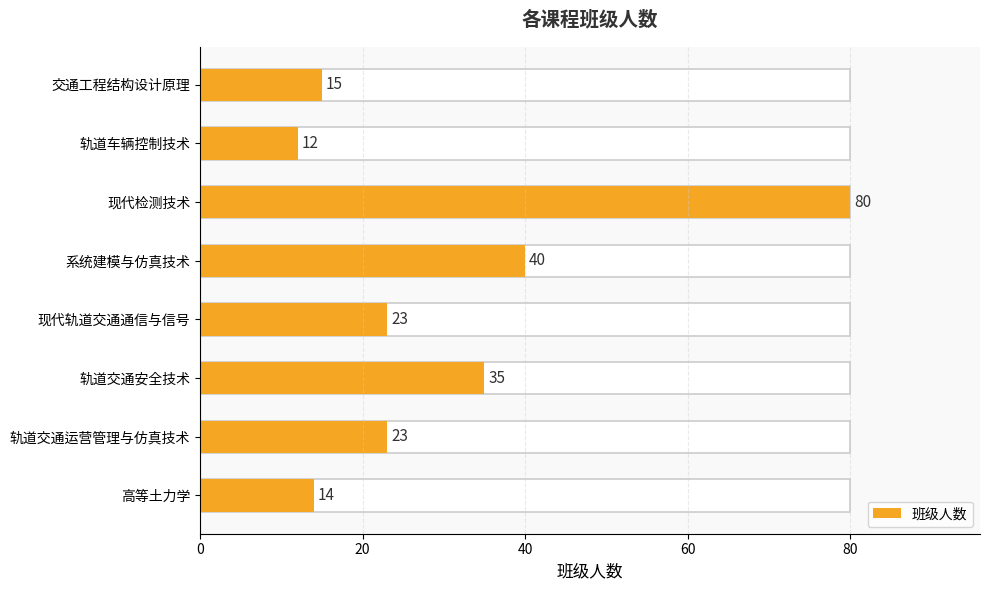

How many values are below 23?

3